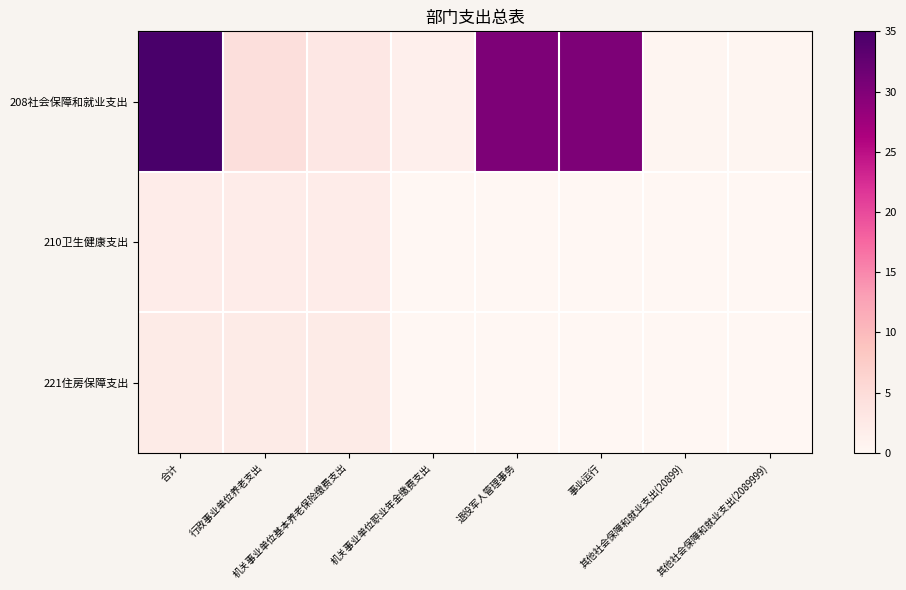

What is the difference between the highest and lowest values at 机关事业单位职业年金缴费支出?

1.5